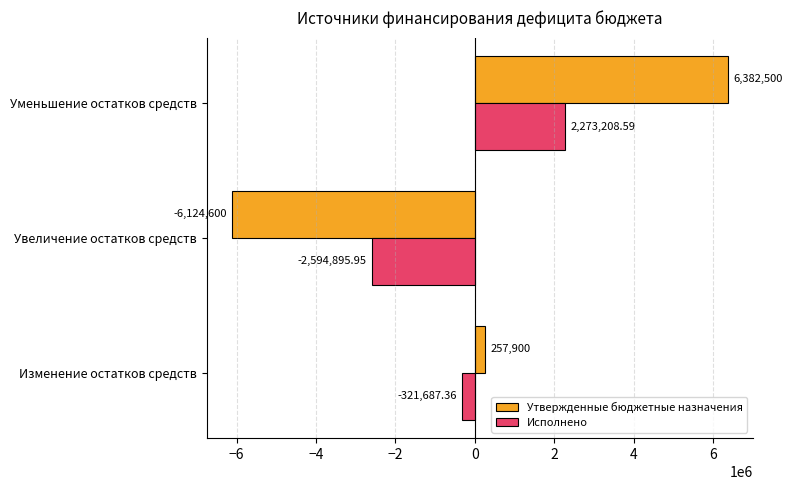

Which series has the largest total across all categories?

Утвержденные бюджетные назначения